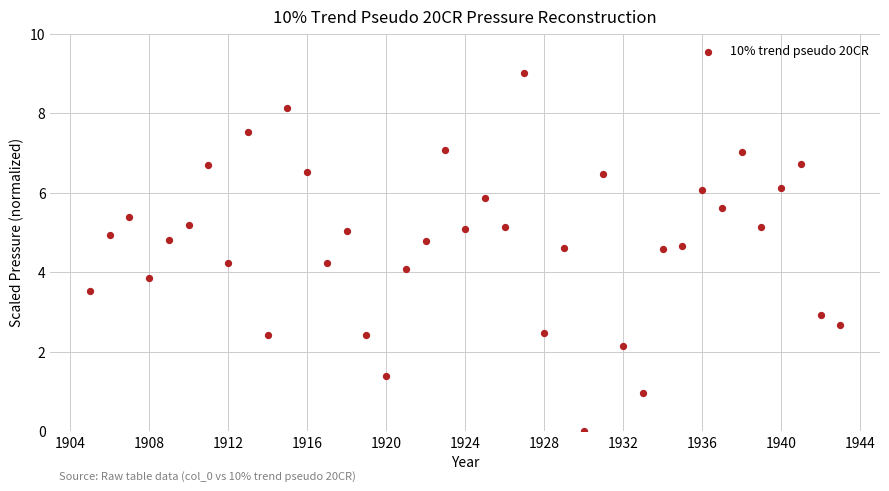

What is the range of X values (max minus min)?

38.0